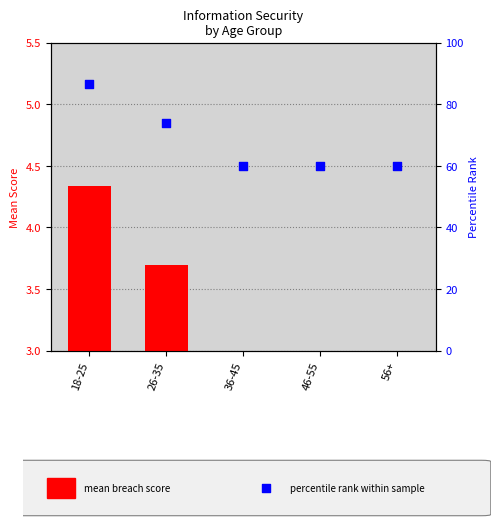

Is the value of percentile rank within the sample at 18-25 greater than the value of mean breach score at 46-55?

Yes